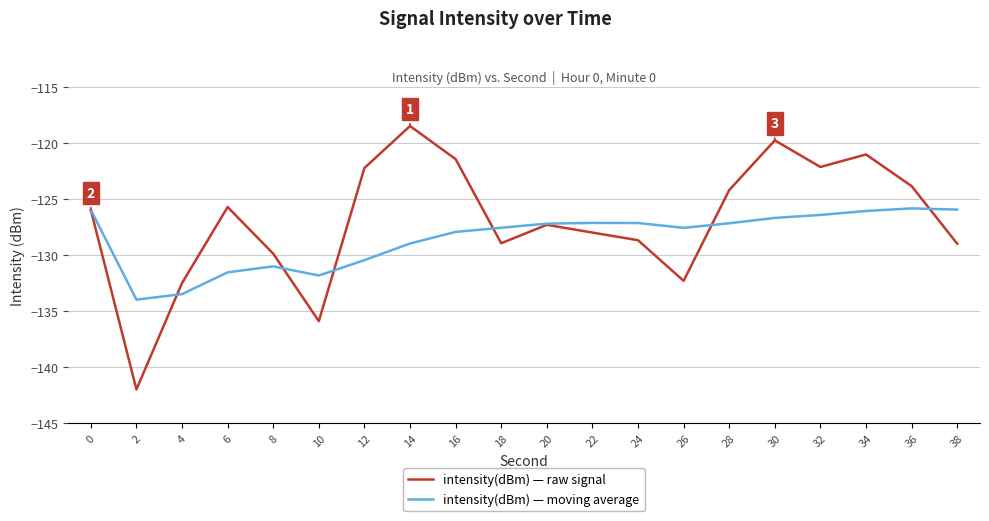

Rank the series by their maximum value, from highest to lowest.

intensity(dBm) — raw signal, intensity(dBm) — moving average